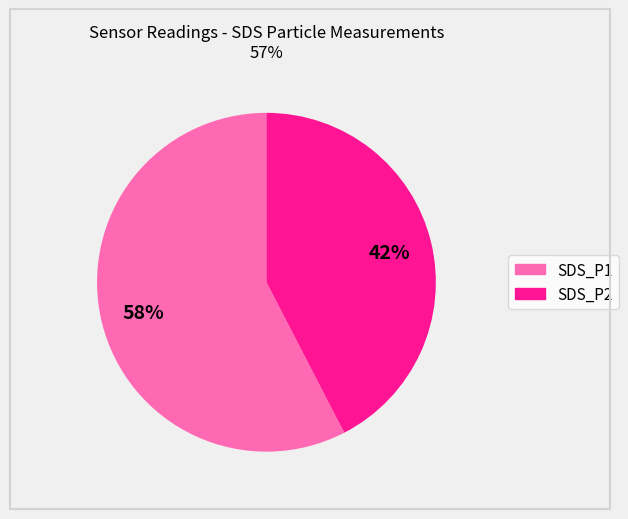

True or false: SDS_P2 accounts for 53% of the total.

False